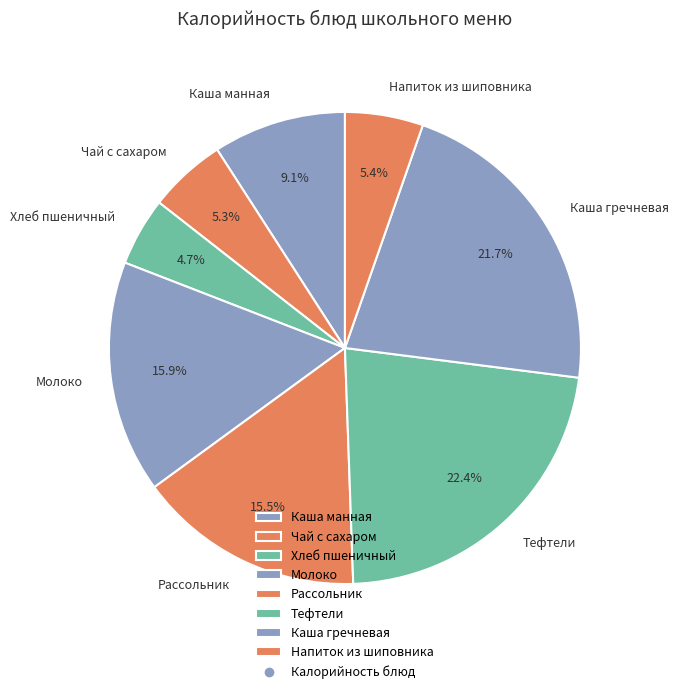

Is Чай с сахаром the majority of the pie?

No